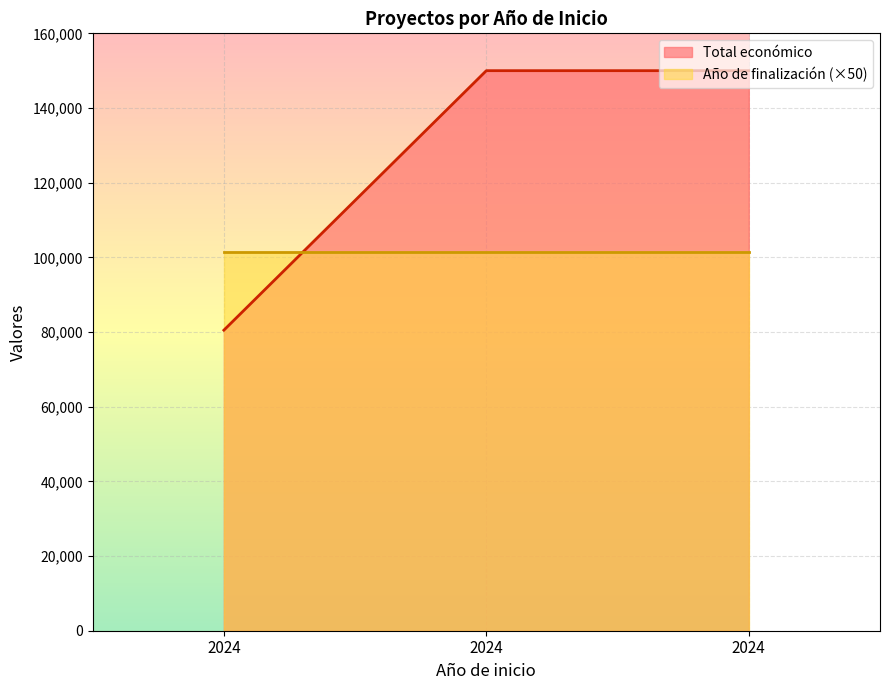

What is the smallest value displayed?

80498